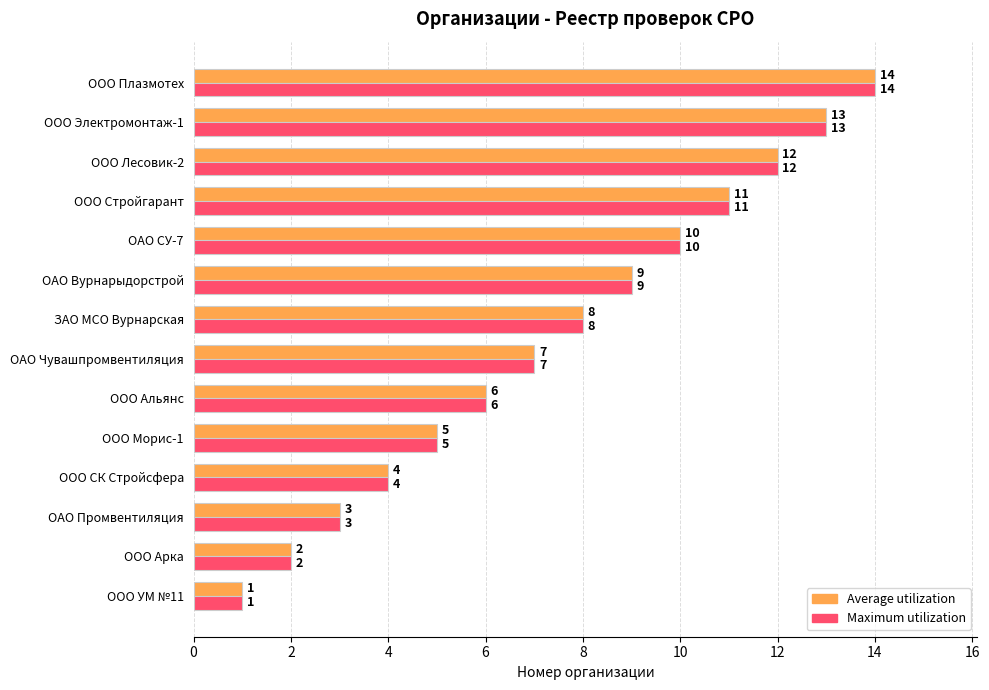

True or false: Maximum utilization has a value of 0 at ООО УМ №11.

False